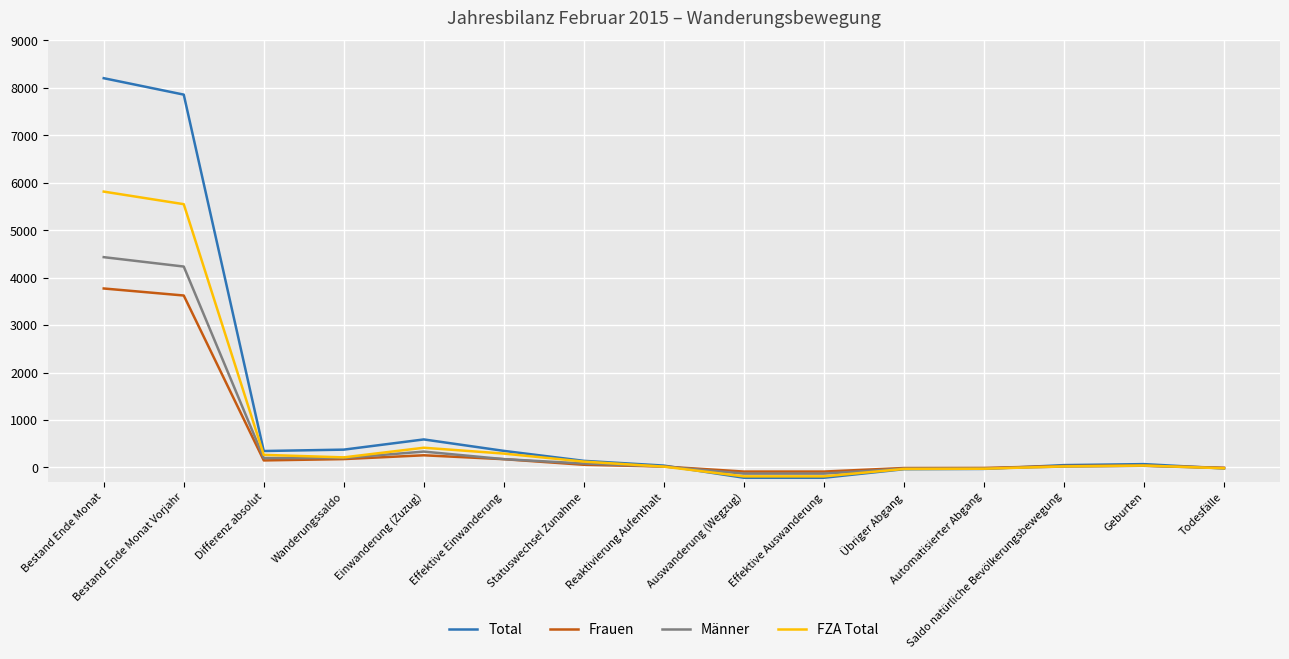

At which category is the sum across all series the highest?

Bestand Ende Monat